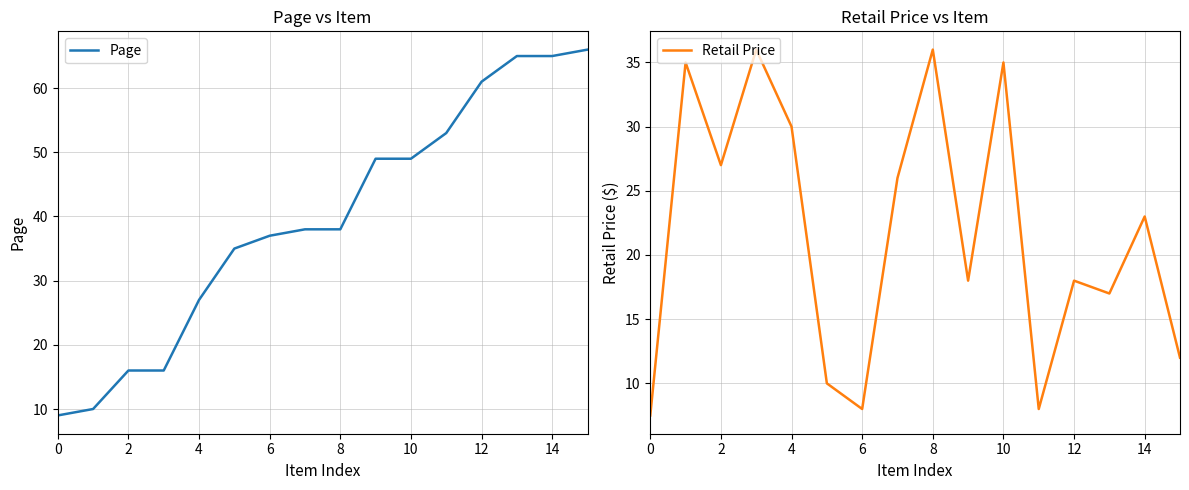

True or false: Retail Price and Page intersect in this chart.

True